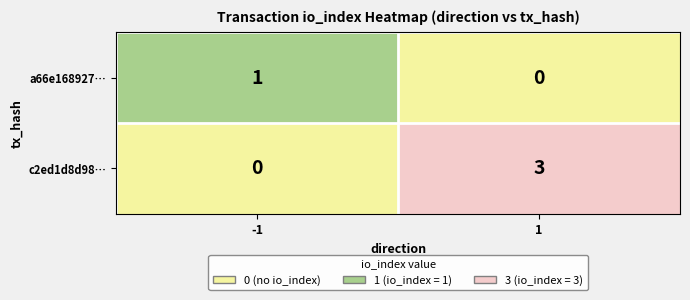

What value does the c2ed1d8d98… series have at 1?

3